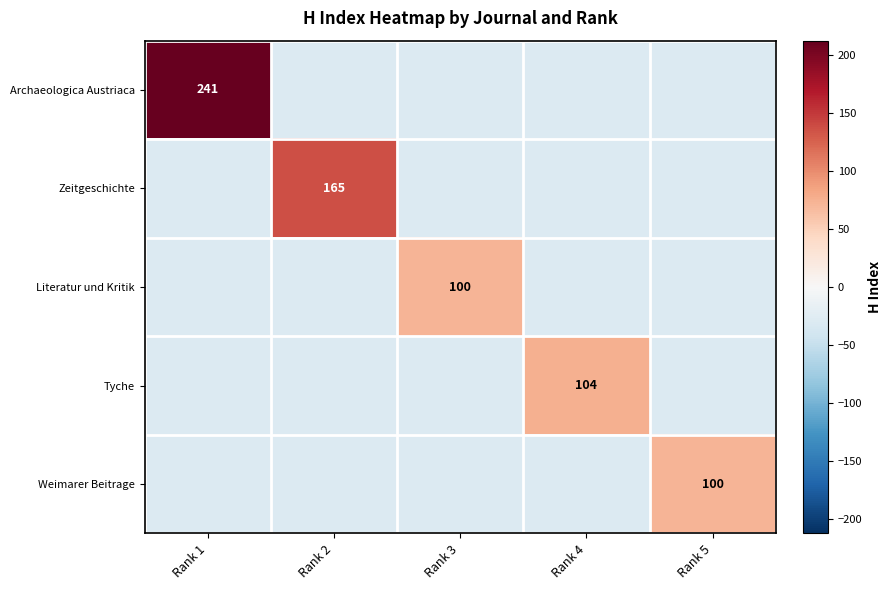

The Zeitgeschichte series shows 165.0 at Rank 2. True or false?

True